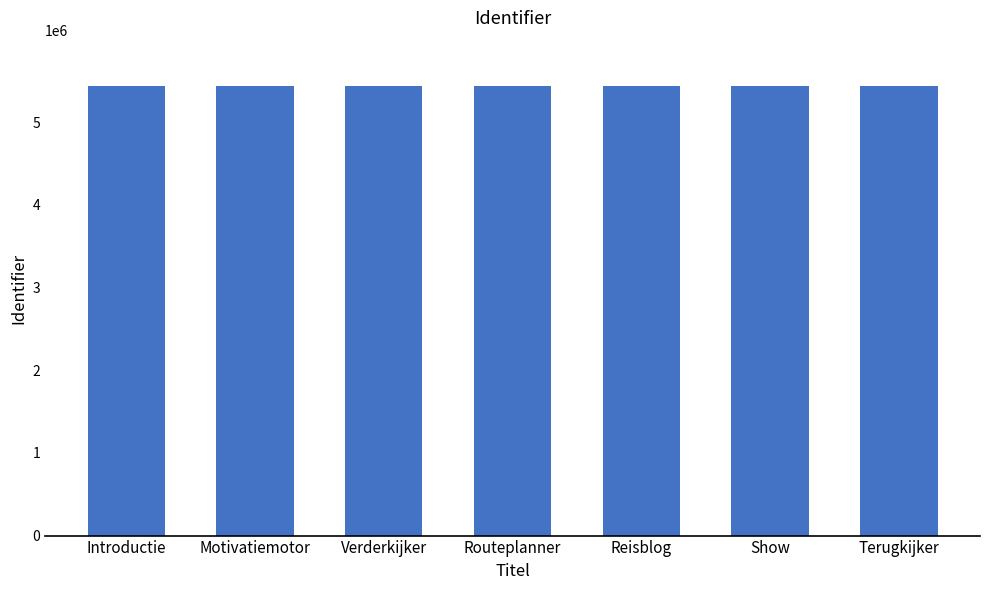

How many bars are there in total?

7